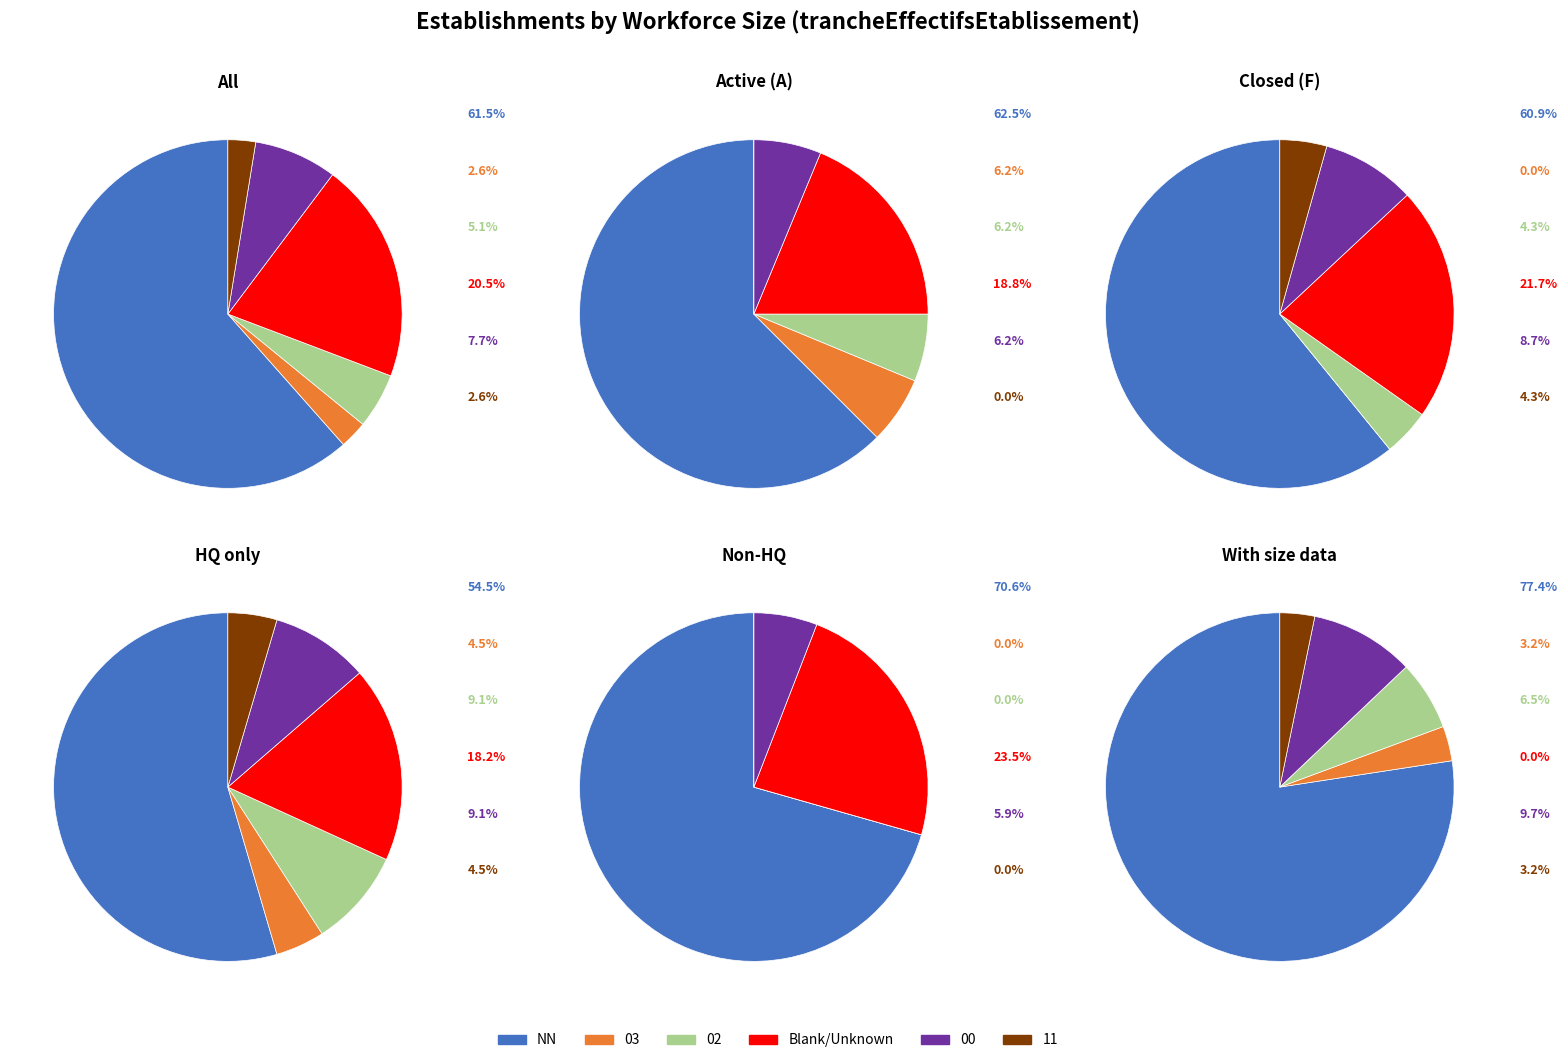

True or false: 03 accounts for 1% of the total.

False